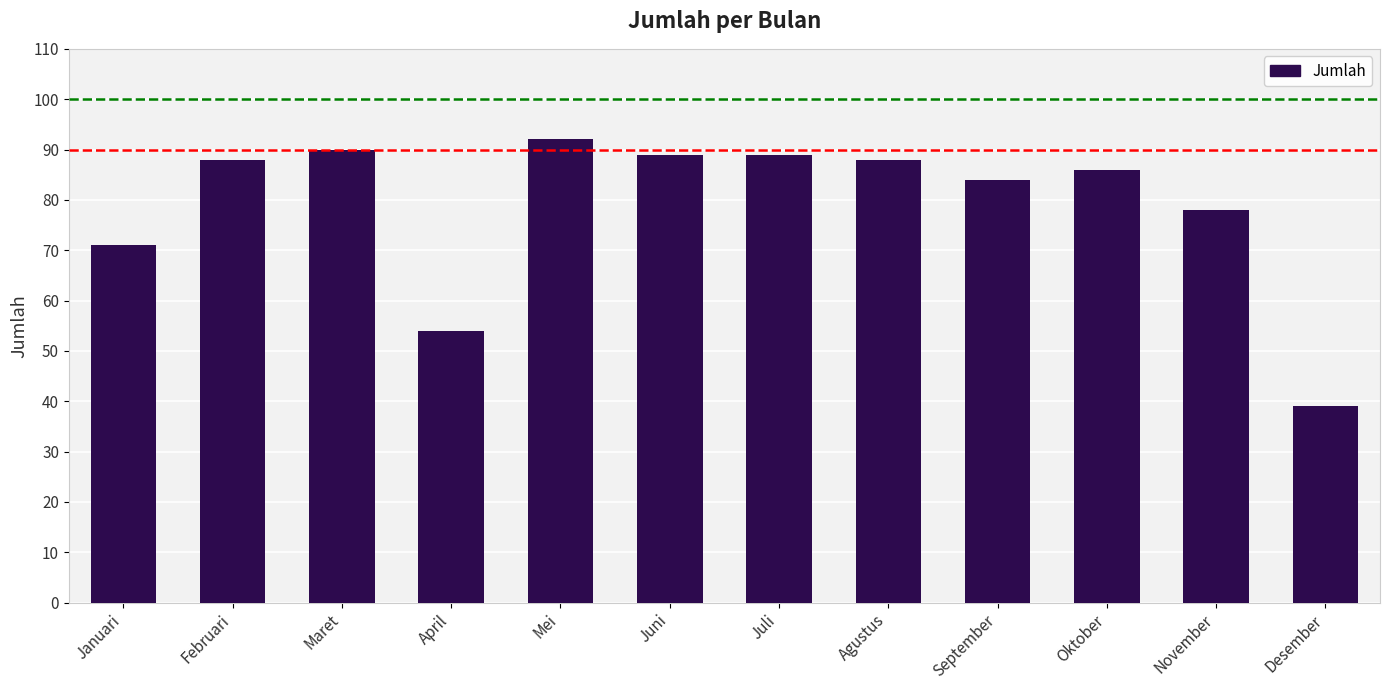

What is the greatest value displayed?

92